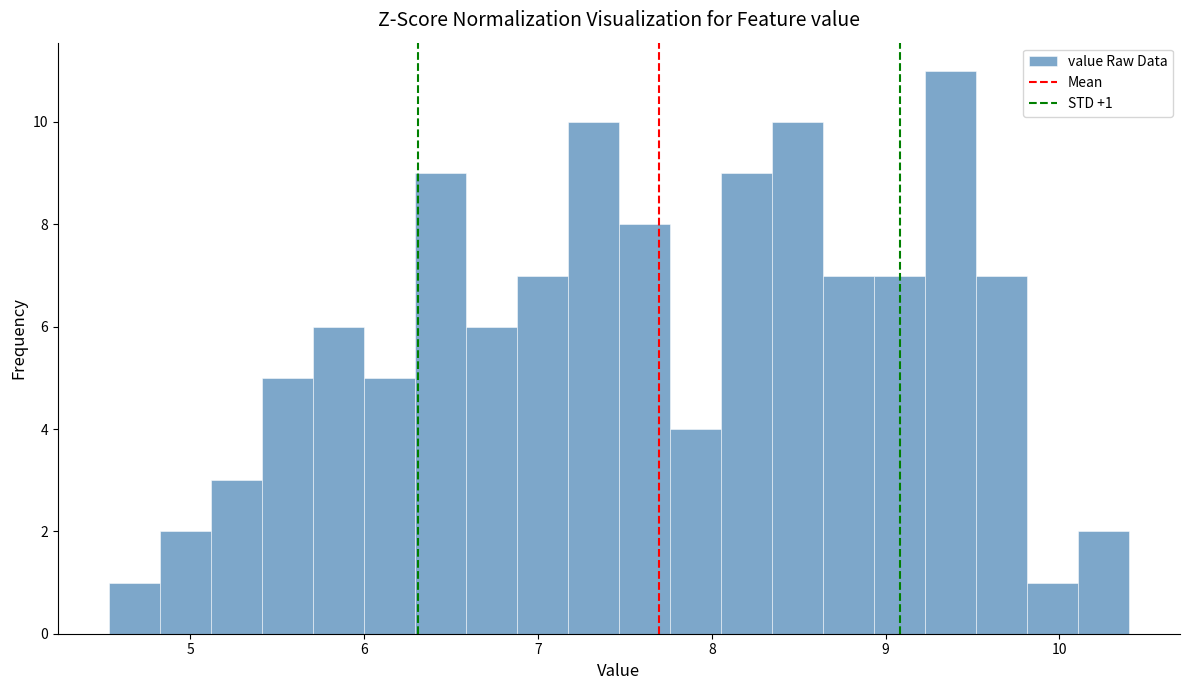

Around what value on the x-axis is the tallest bar? Give the approximate position of its centre, as read against the axis.

9.4